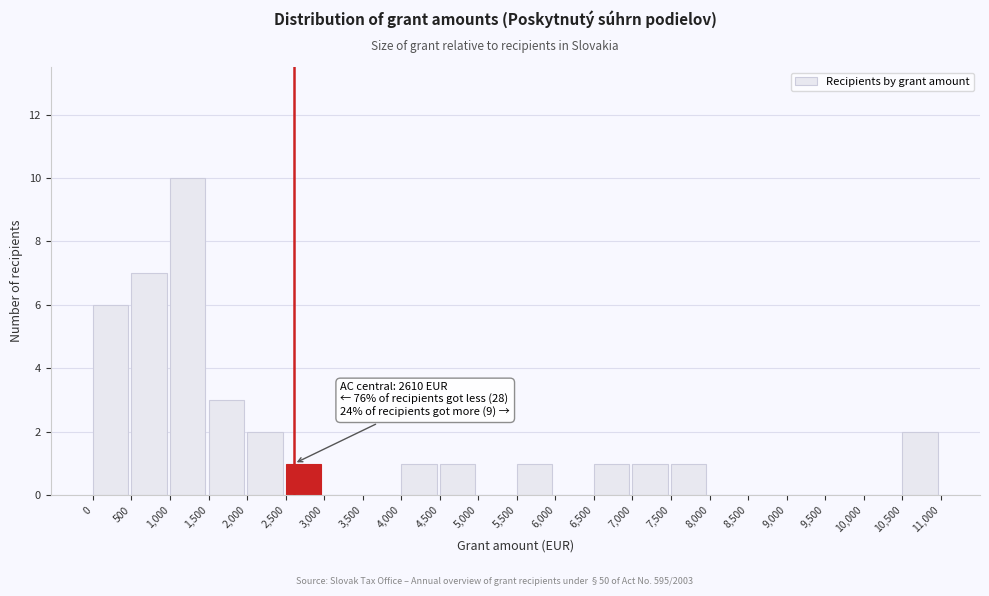

Which range on the x-axis has the tallest bar?

1,000 to 1,500